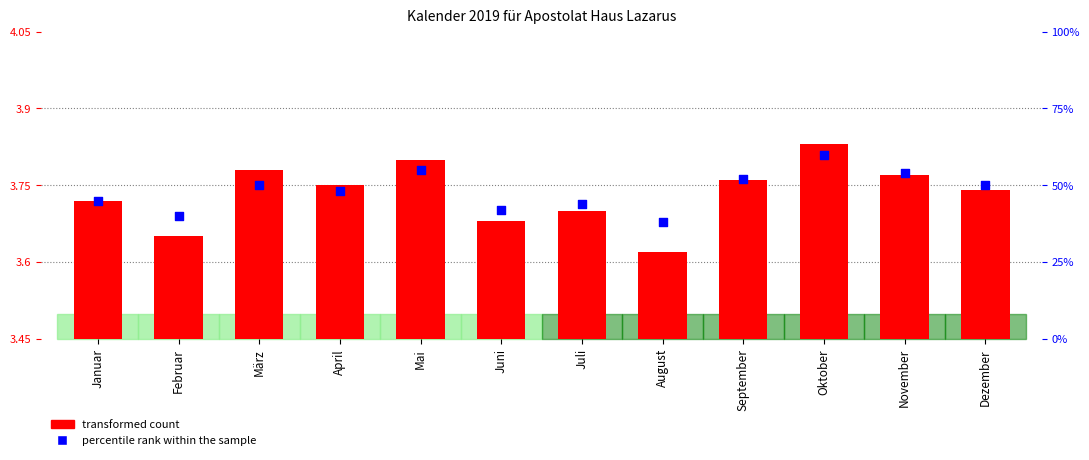

Between September and Dezember, which is larger?

September